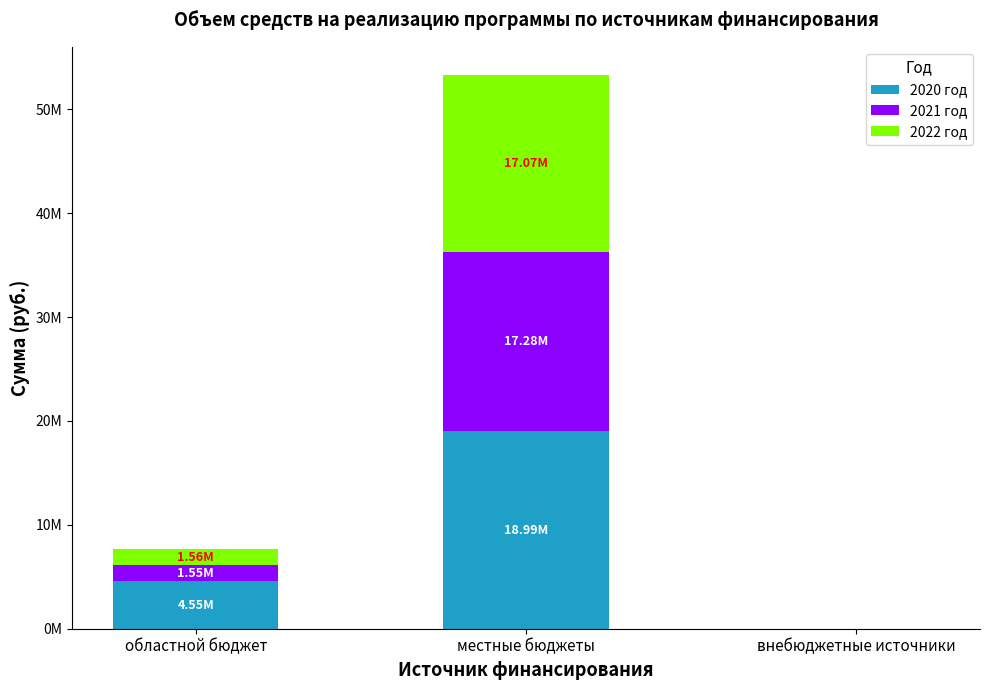

At which label does 2021 год first exceed 1545184?

областной бюджет